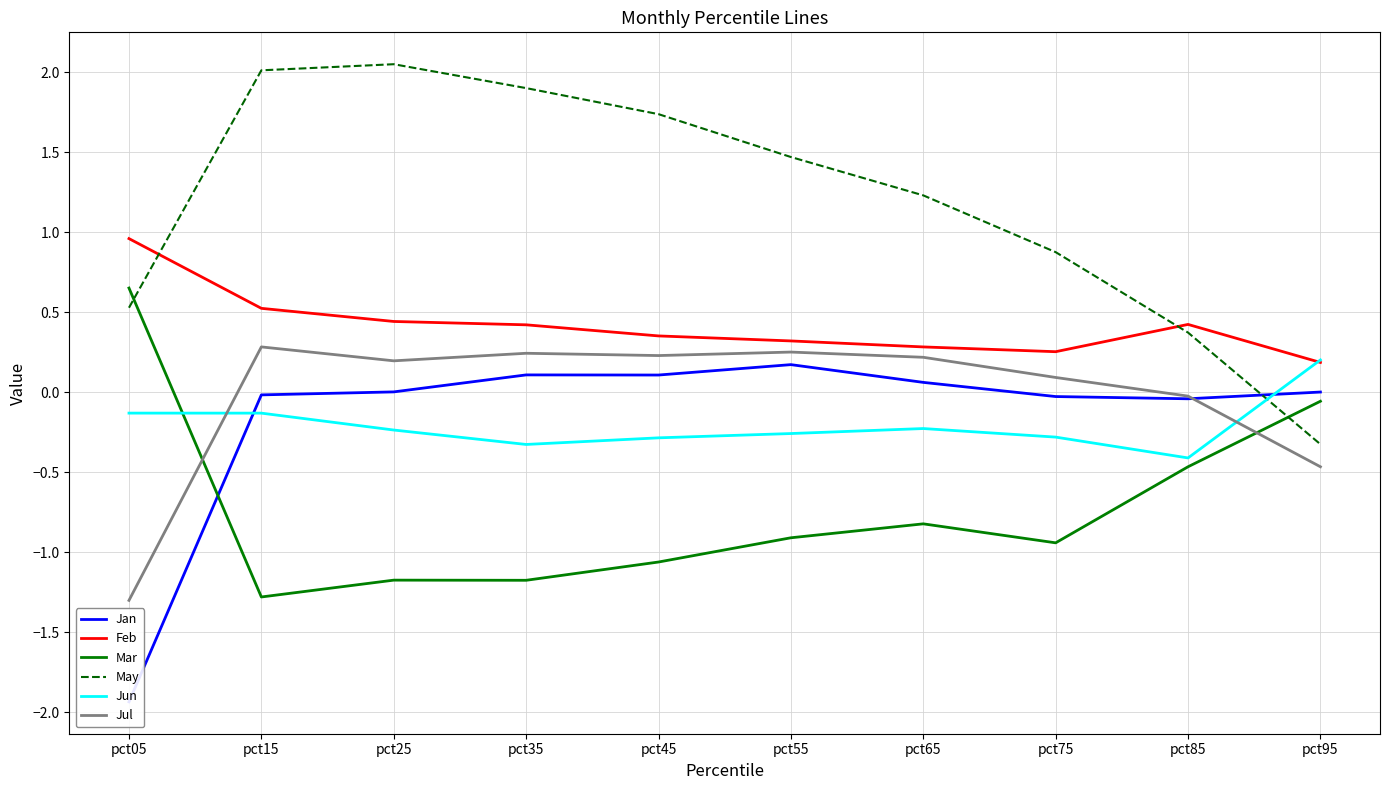

The value of Jun at pct35 is -0.3. True or false?

True